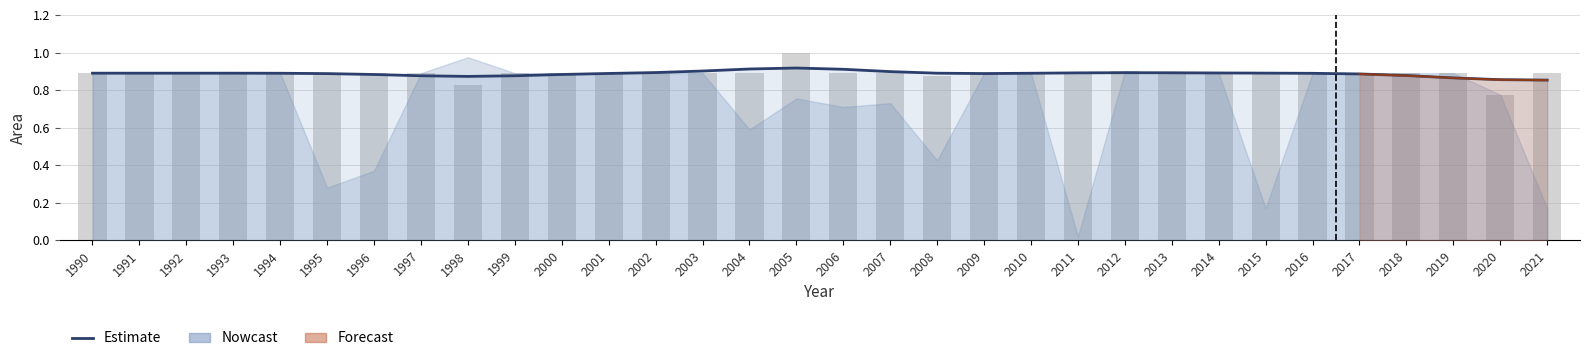

What value does the data have at 2013?

0.9